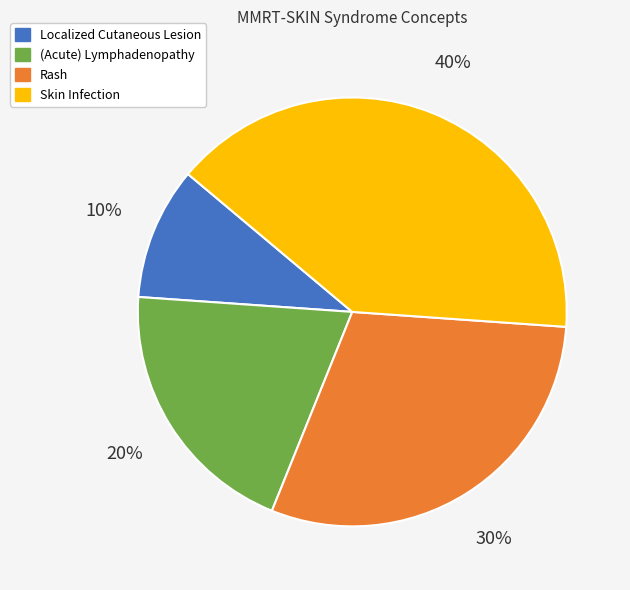

Which slice is the smallest?

Localized Cutaneous Lesion